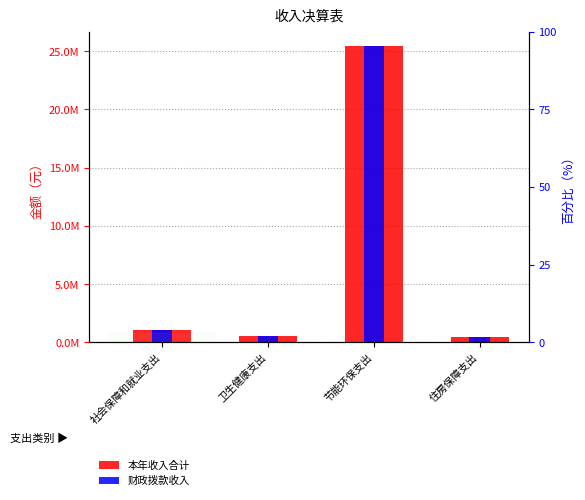

Is the value of 财政拨款收入 at 卫生健康支出 greater than the value of 本年收入合计 at 社会保障和就业支出?

No